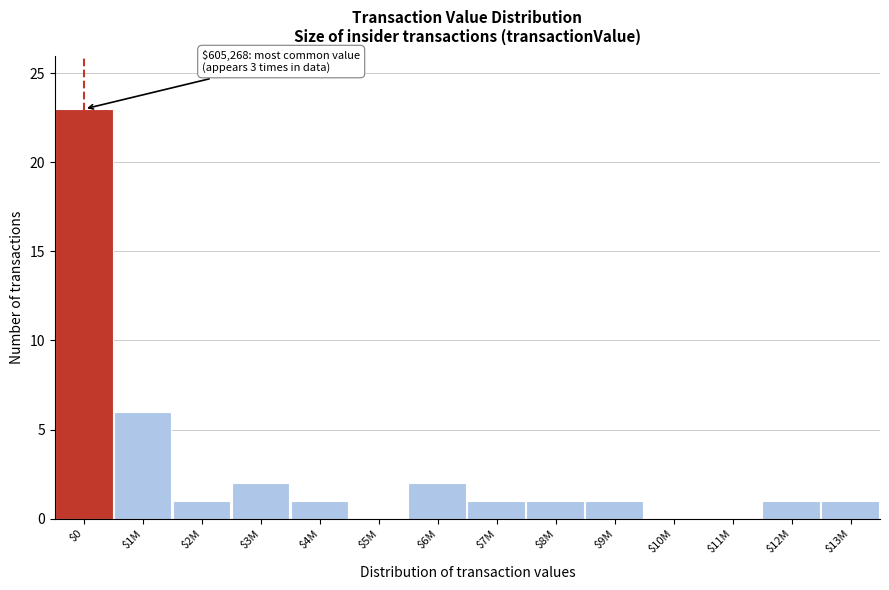

What is the greatest value displayed?

23